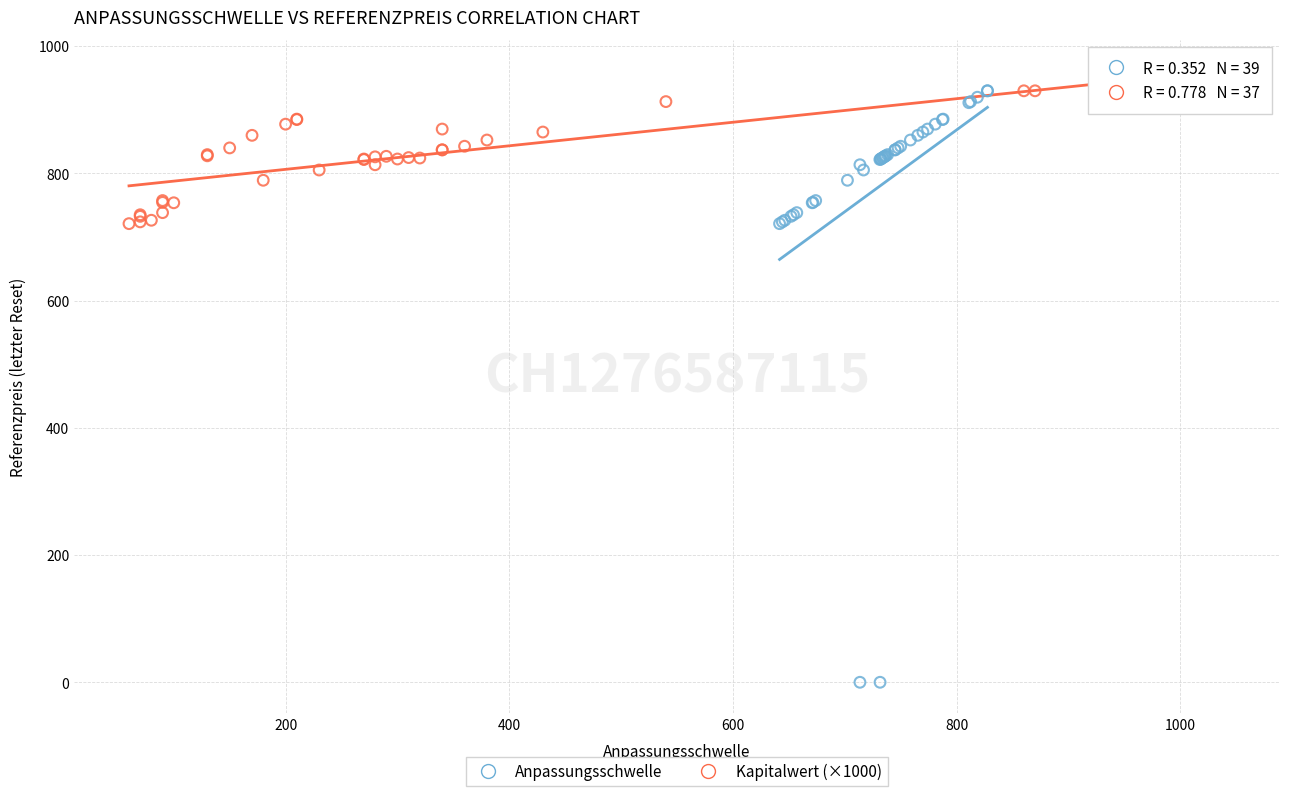

Which series has the largest Y range (max minus min)?

Anpassungsschwelle